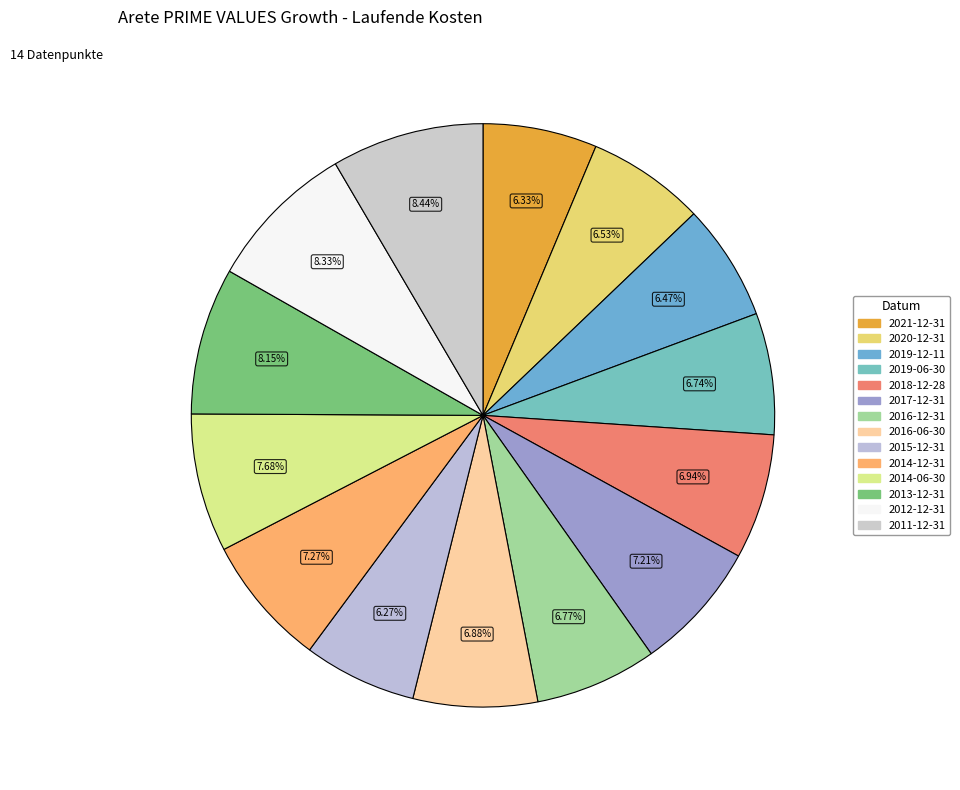

Between 2017-12-31 and 2011-12-31, which is larger?

2011-12-31